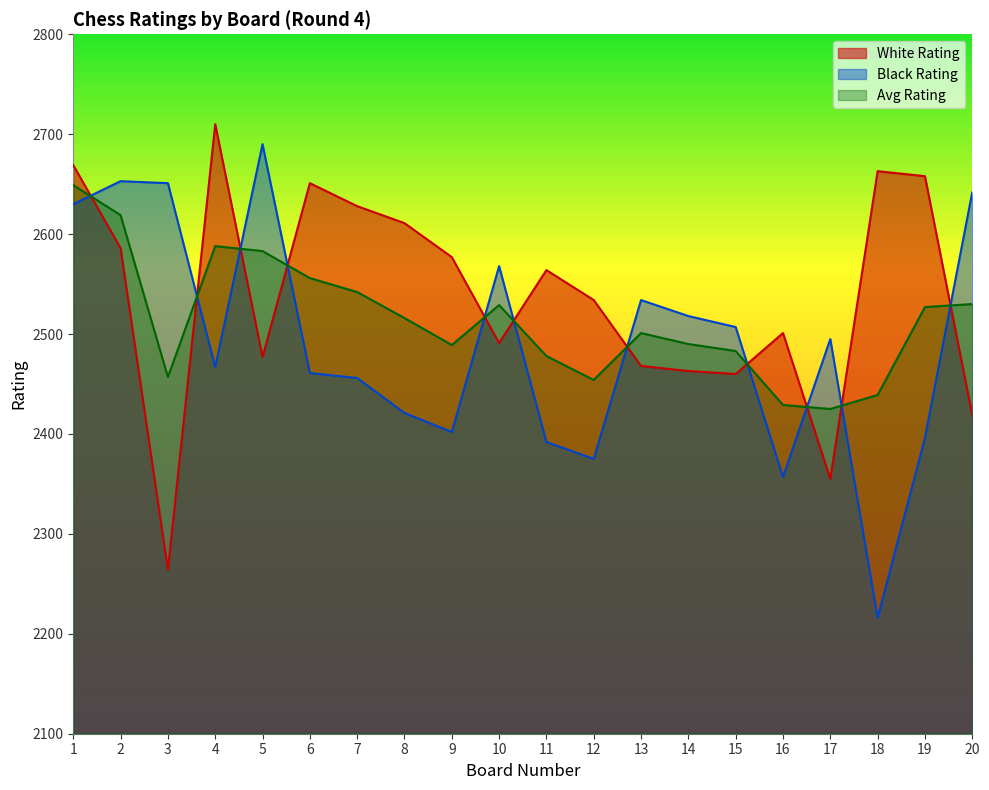

How many values in the Black Rating series are below 2495?

10